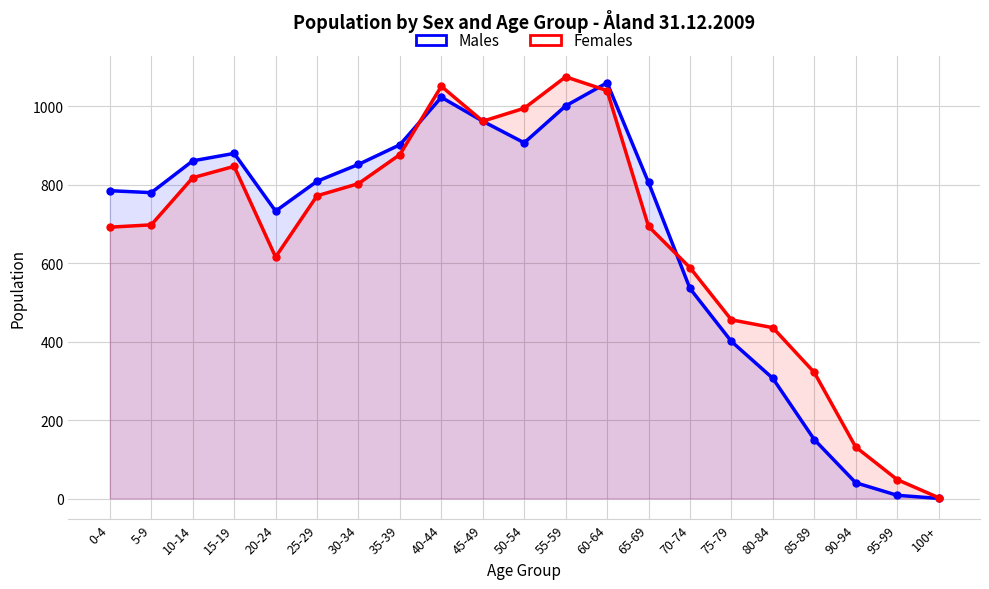

In Males, how many points are higher than both neighbors (excluding endpoints)?

3